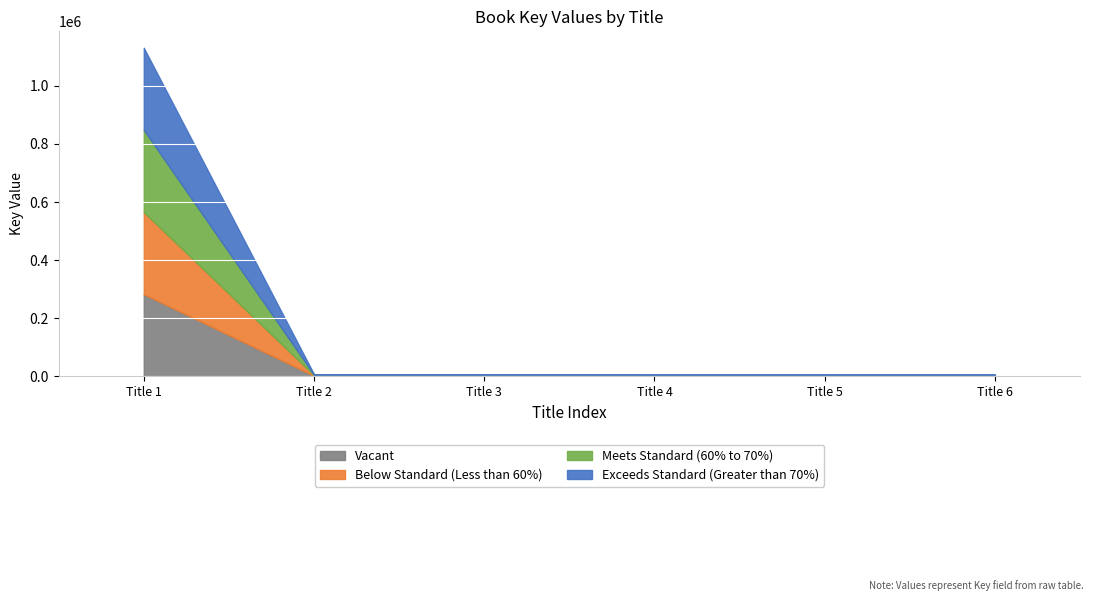

What is the smallest value displayed?

6577